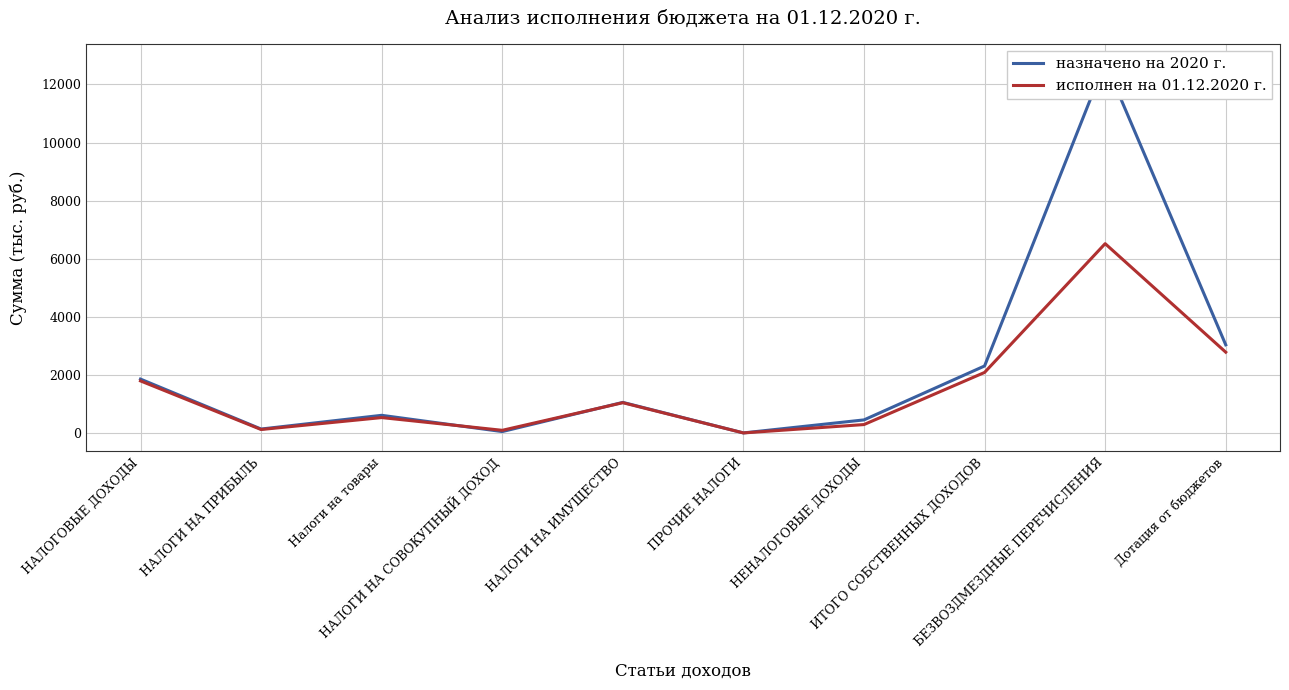

What is the smallest value displayed?

3.5